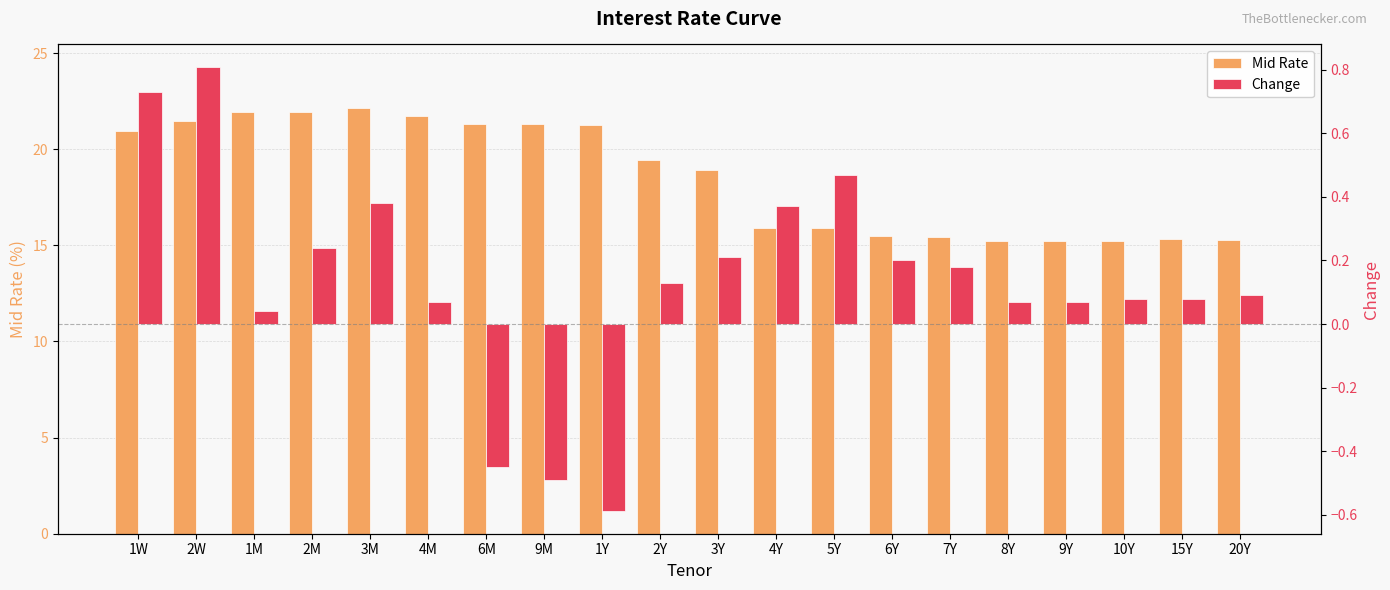

List the series in order of their peak value, lowest first.

Change, Mid Rate